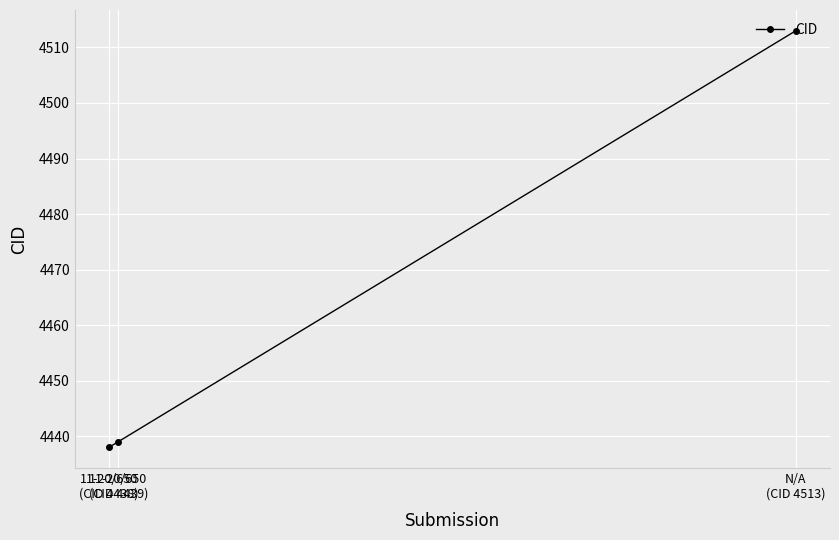

What is the smallest value displayed?

4438